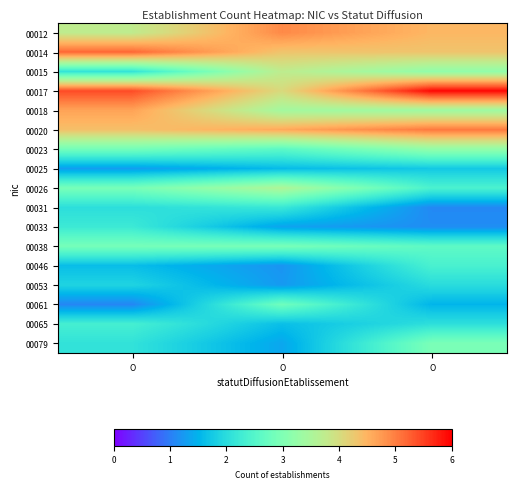

Reading left to right, transcribe all the data shown in this chart.

00012: O=3.7	O=4.9	O=4.5
00014: O=5.2	O=4.3	O=4.3
00015: O=2.1	O=3.7	O=3.2
00017: O=5.4	O=4.0	O=5.9
00018: O=4.7	O=3.4	O=3.4
00020: O=4.4	O=4.6	O=5.0
00023: O=2.9	O=2.6	O=3.2
00025: O=1.3	O=1.6	O=1.7
00026: O=2.9	O=3.6	O=2.4
00031: O=2.0	O=2.2	O=1.1
00033: O=2.2	O=1.3	O=1.1
00038: O=2.9	O=2.9	O=2.6
00046: O=1.6	O=1.2	O=2.4
00053: O=1.9	O=1.2	O=2.0
00061: O=1.1	O=2.8	O=1.5
00065: O=2.3	O=1.6	O=2.0
00079: O=2.1	O=1.4	O=2.9